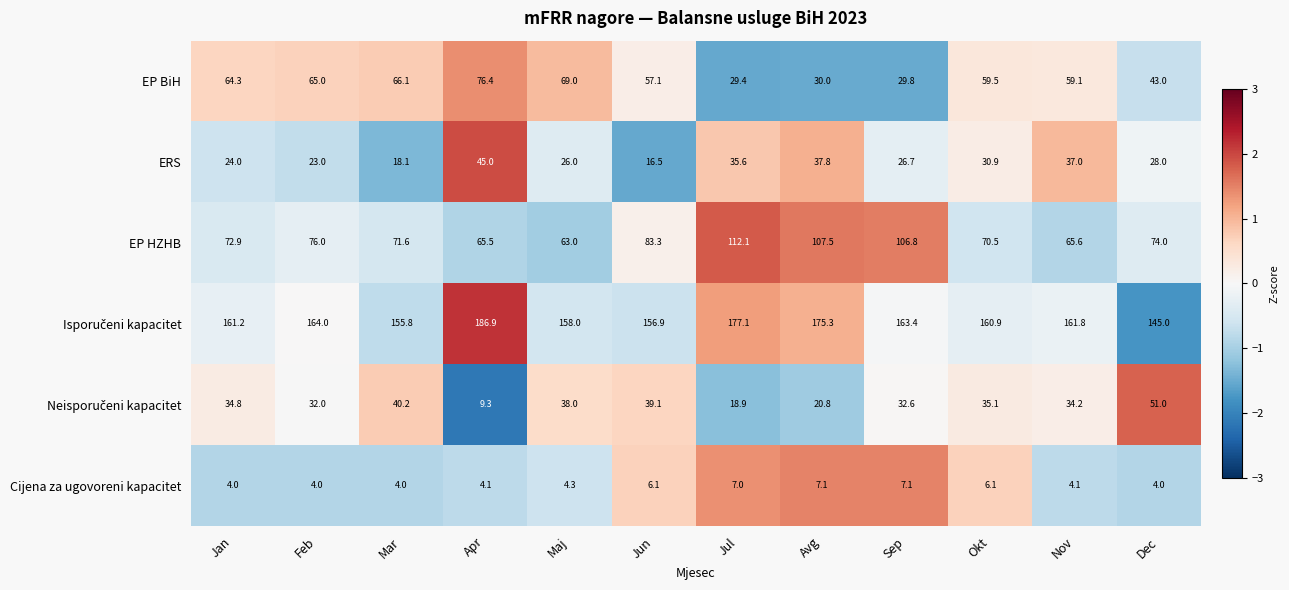

Which series has the widest spread of values?

EP HZHB